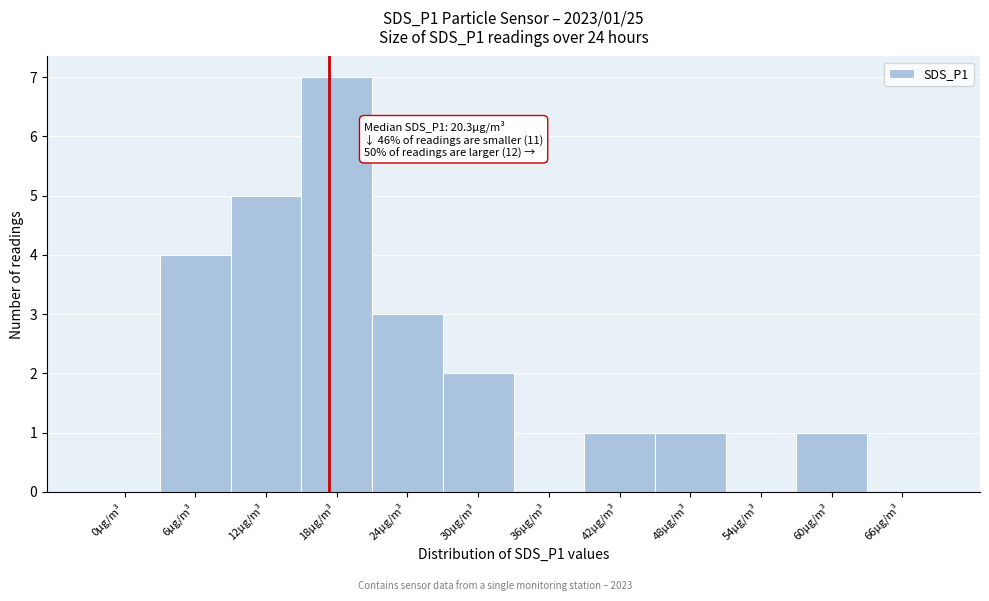

Reading right to left, what are all the values shown in this chart?

66µg/m³=0	60µg/m³=1	54µg/m³=0	48µg/m³=1	42µg/m³=1	36µg/m³=0	30µg/m³=2	24µg/m³=3	18µg/m³=7	12µg/m³=5	6µg/m³=4	0µg/m³=0